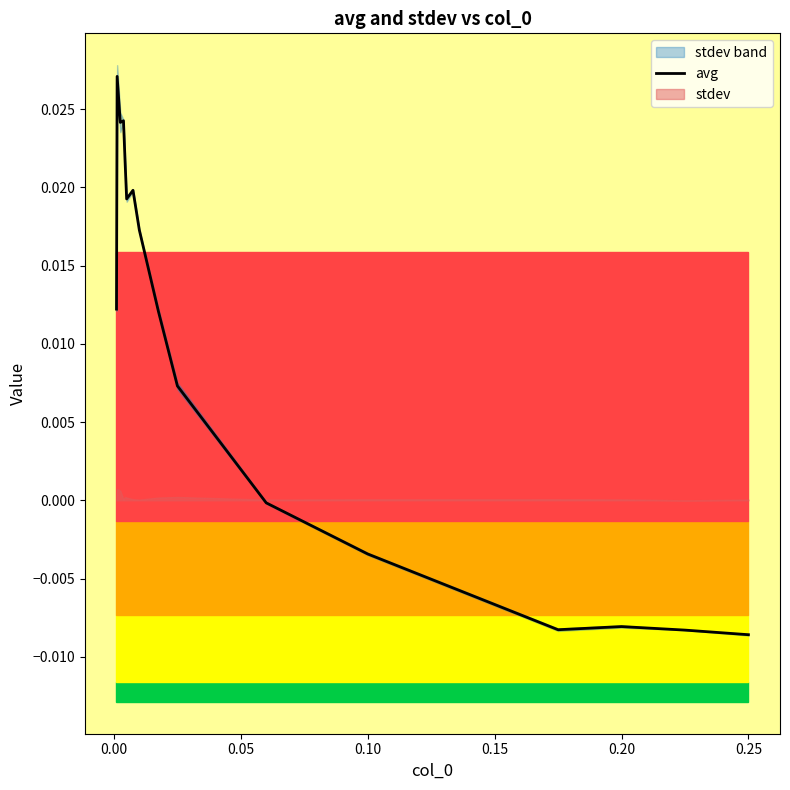

True or false: the data shows 0.0 at 0.10.

True